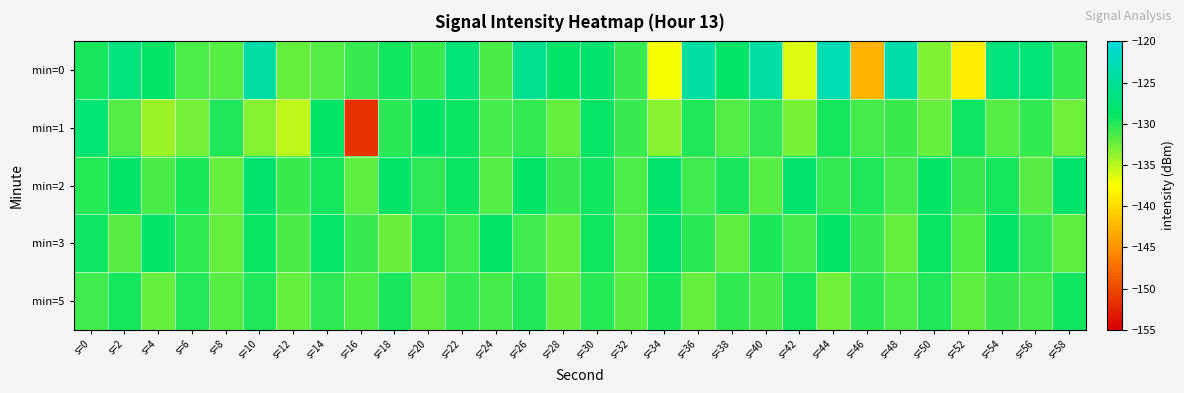

At s=36, list the series in order from largest to smallest.

min=0, min=1, min=3, min=2, min=5